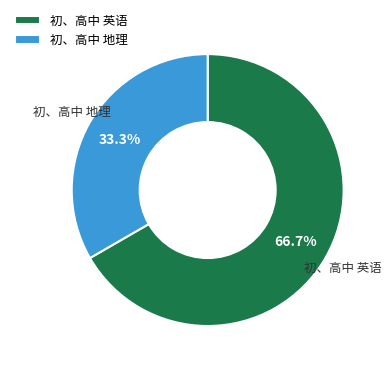

To the nearest percent, what is the average slice percentage?

50%